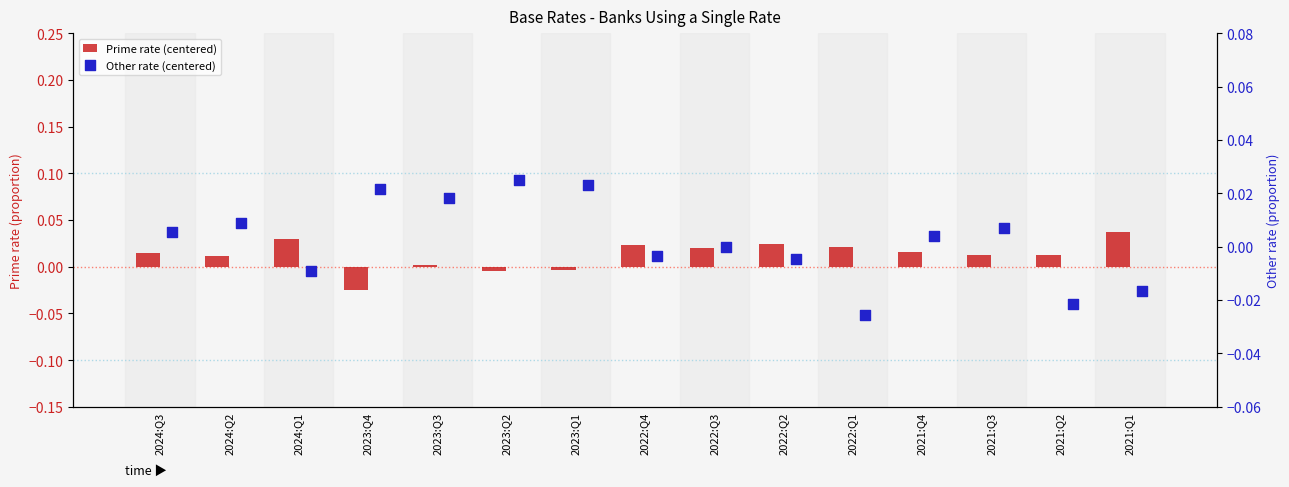

Which series reaches the maximum Y coordinate?

Prime rate (centered)